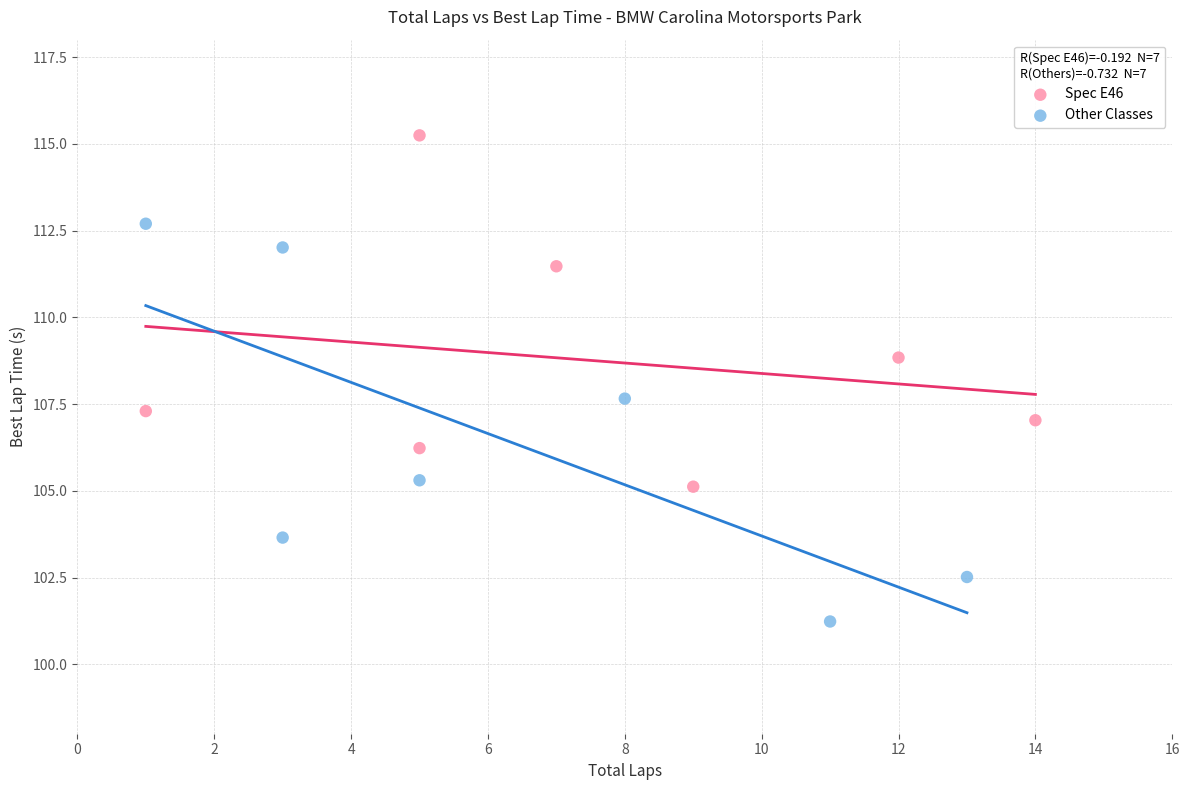

Which series reaches the minimum Y coordinate?

Other Classes